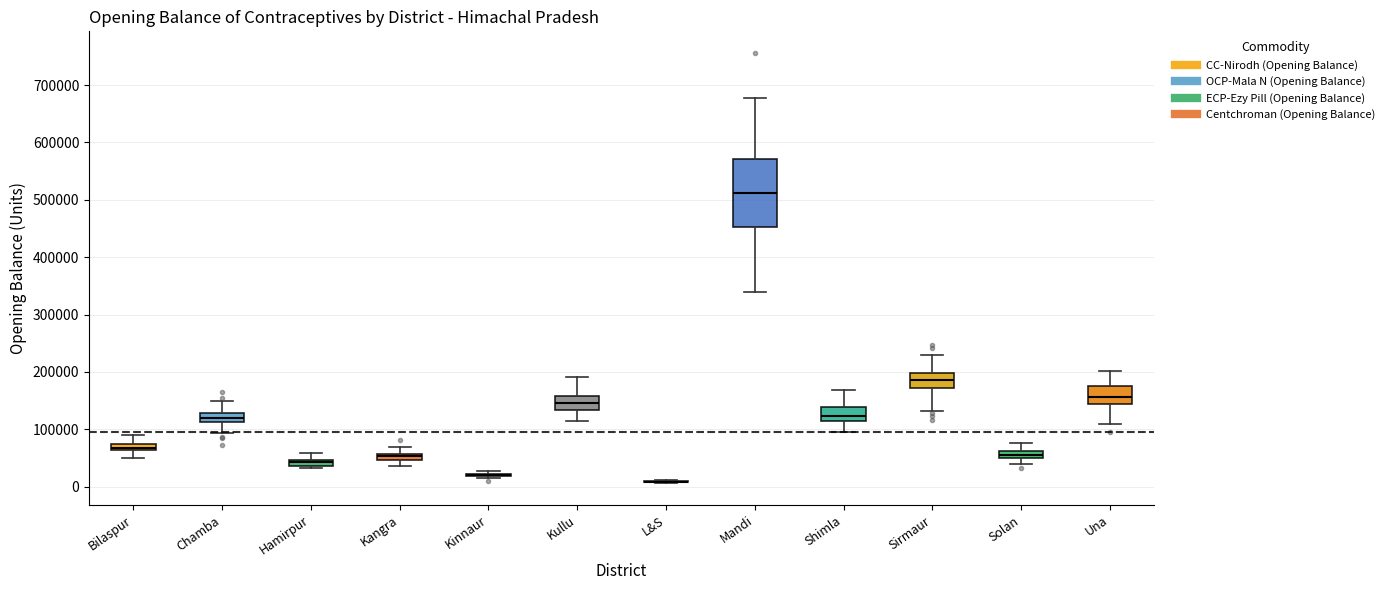

Where is the upper edge of the box for Kangra on the y-axis? The values are not printed on the chart, so give them approximately, as read against the axis.

60000